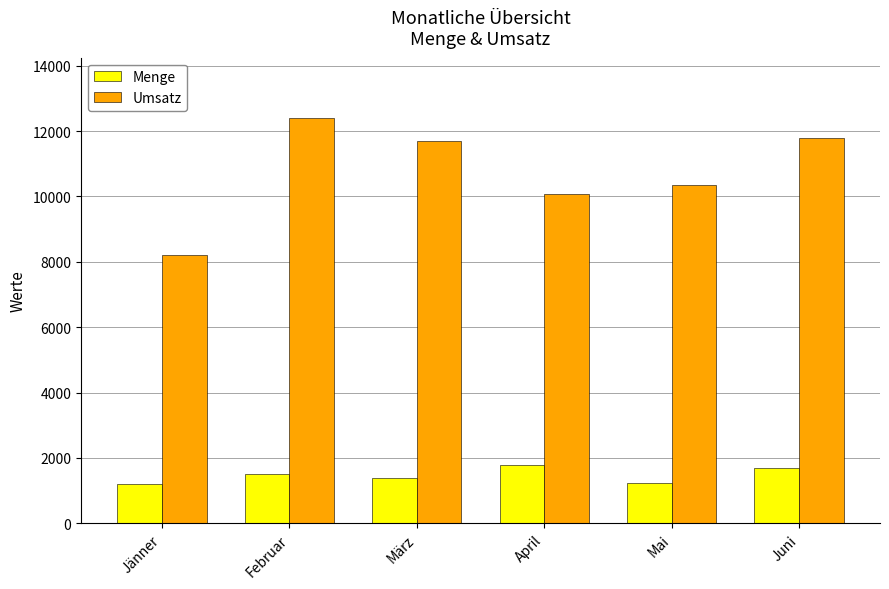

Which series has the largest total across all categories?

Umsatz